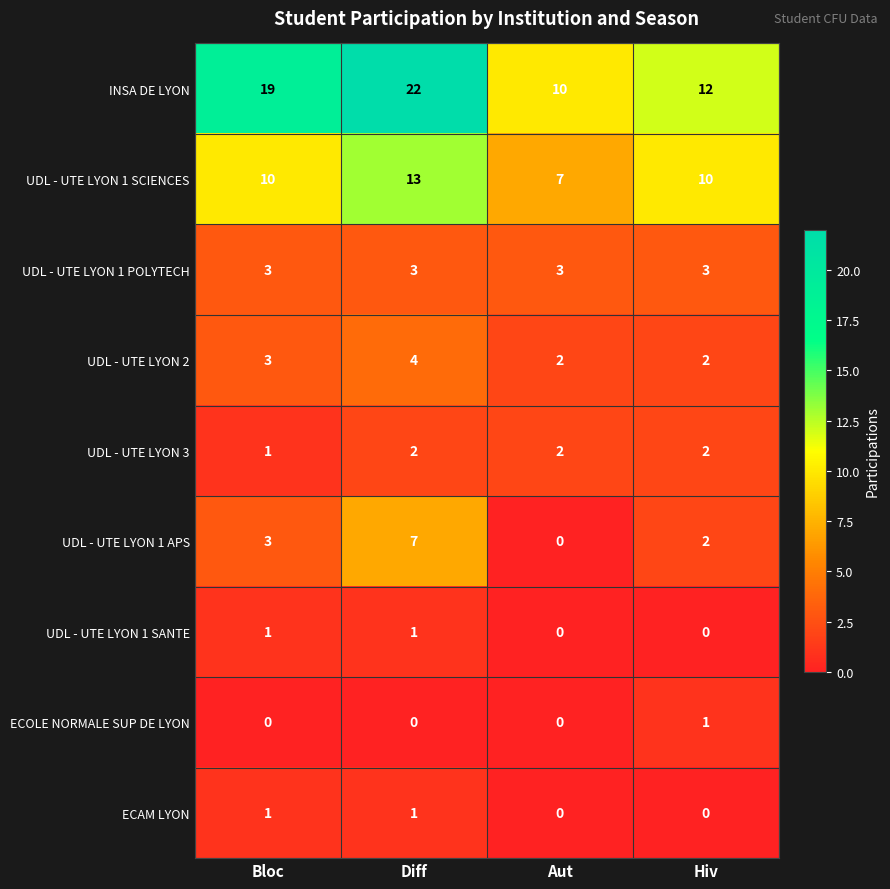

The UDL - UTE LYON 2 series shows 7 at Diff. True or false?

False